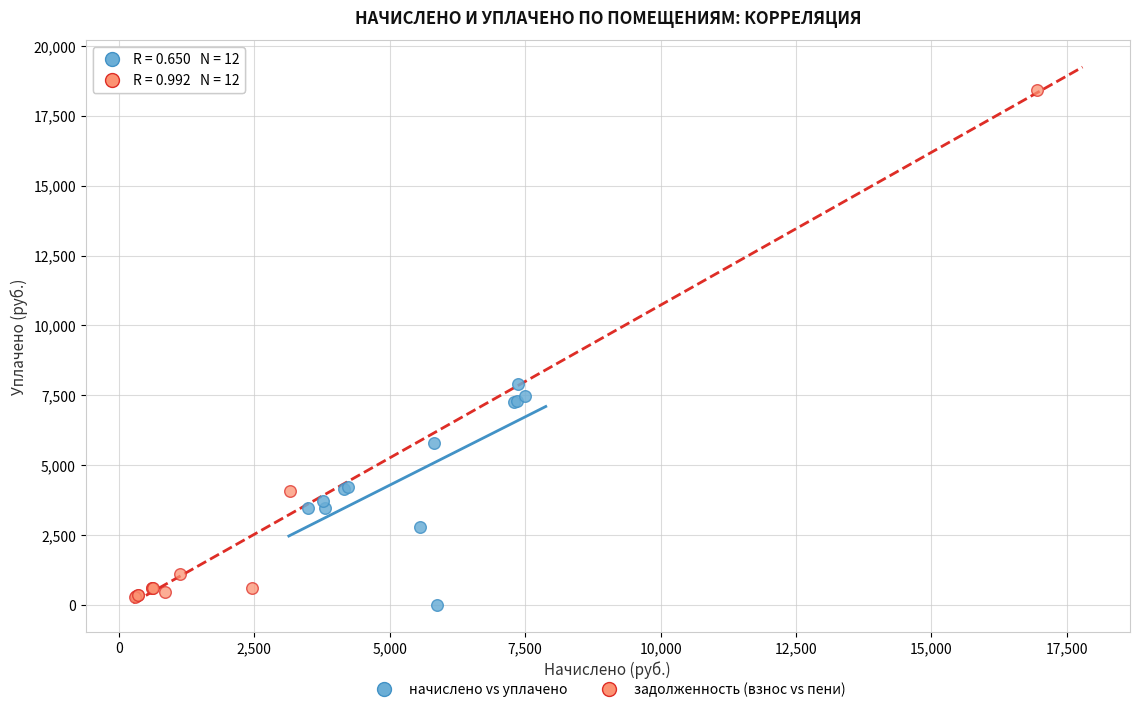

Which series contains the highest Y value?

задолженность (взнос vs пени)